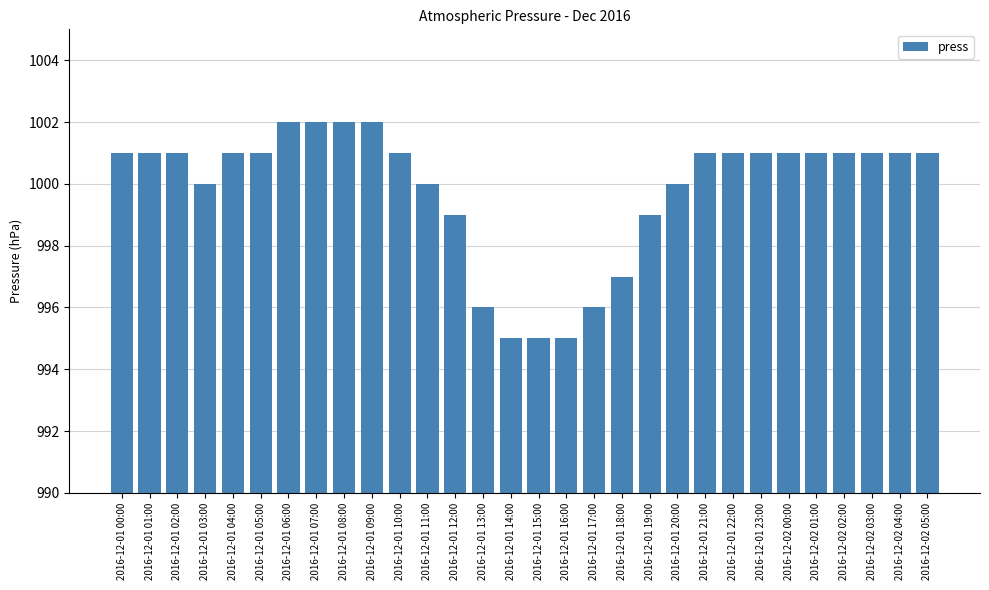

What is the difference between the values at 2016-12-01 06:00 and 2016-12-01 01:00?

1